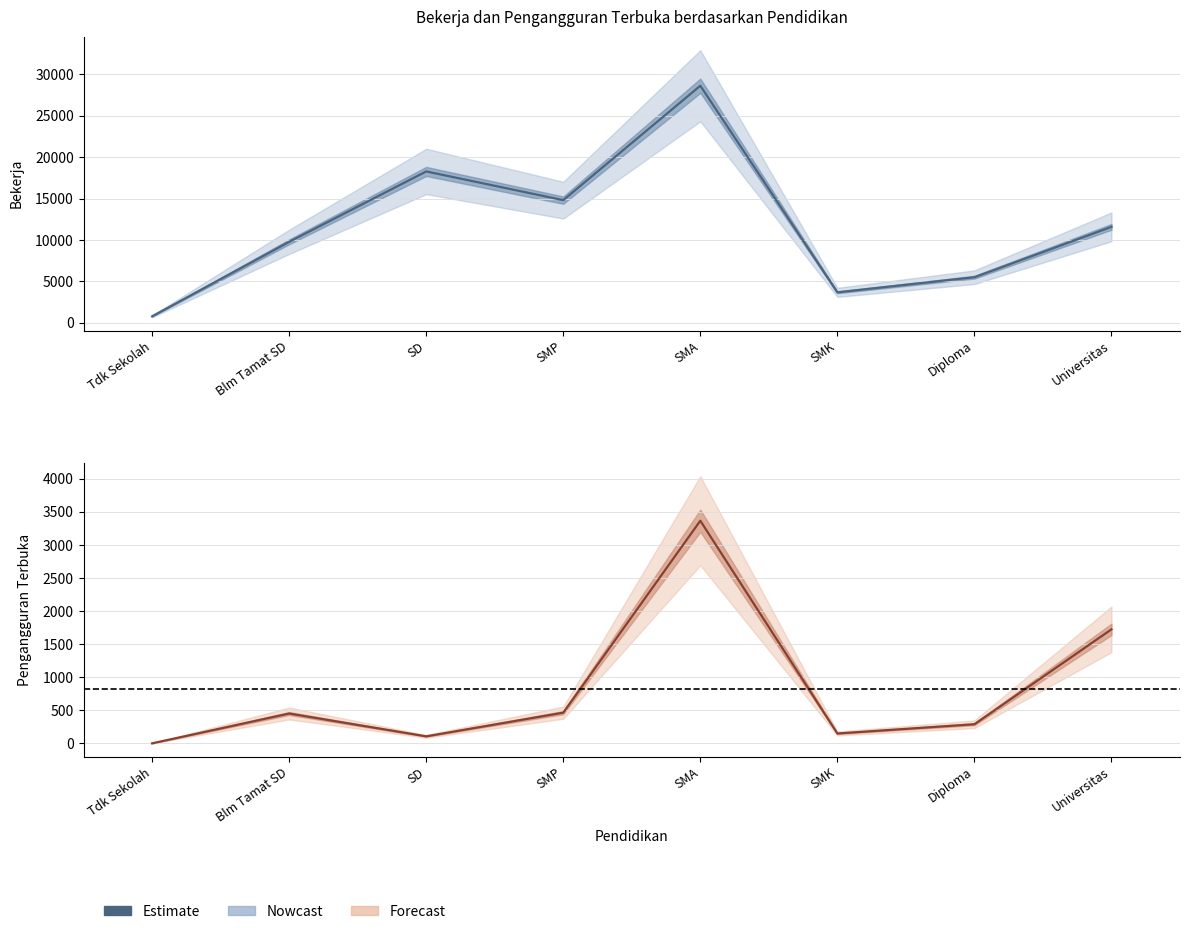

List the series in order of their peak value, lowest first.

pengangguran_terbuka, bekerja